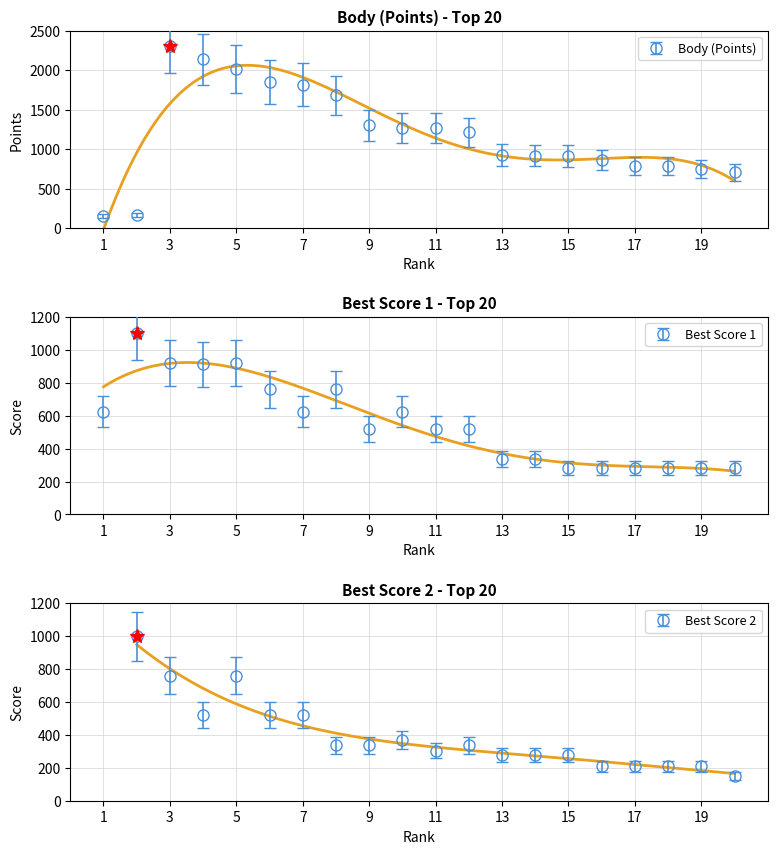

Where do Body (Points) and Best Score 1 first cross each other?

2 and 3